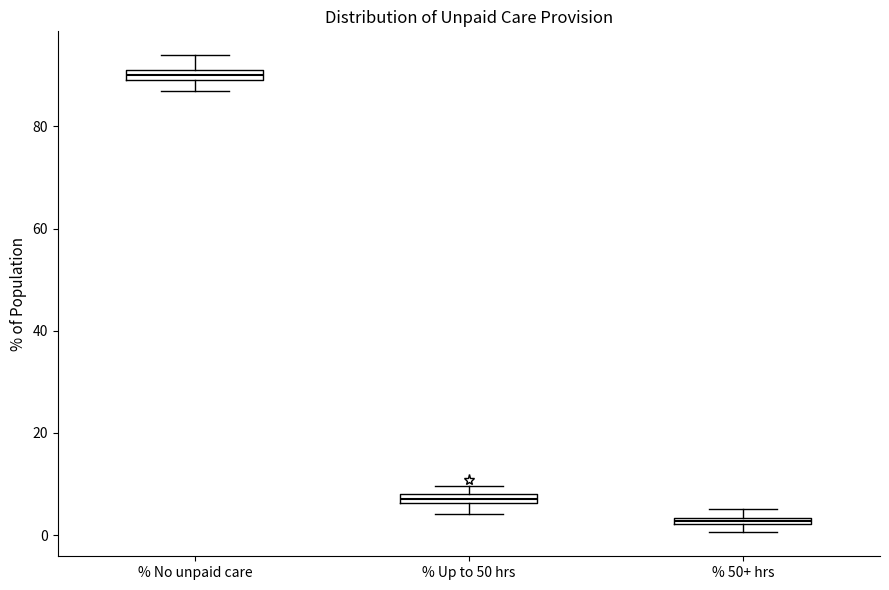

Which box has the highest median line?

% No unpaid care